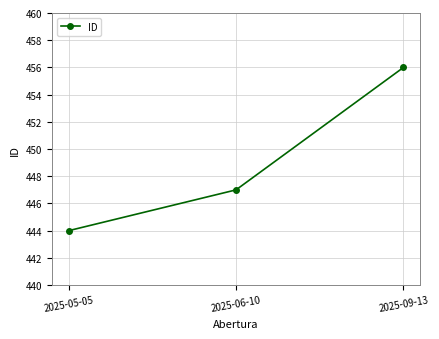

Rank the categories by value from highest to lowest.

2025-09-13, 2025-06-10, 2025-05-05